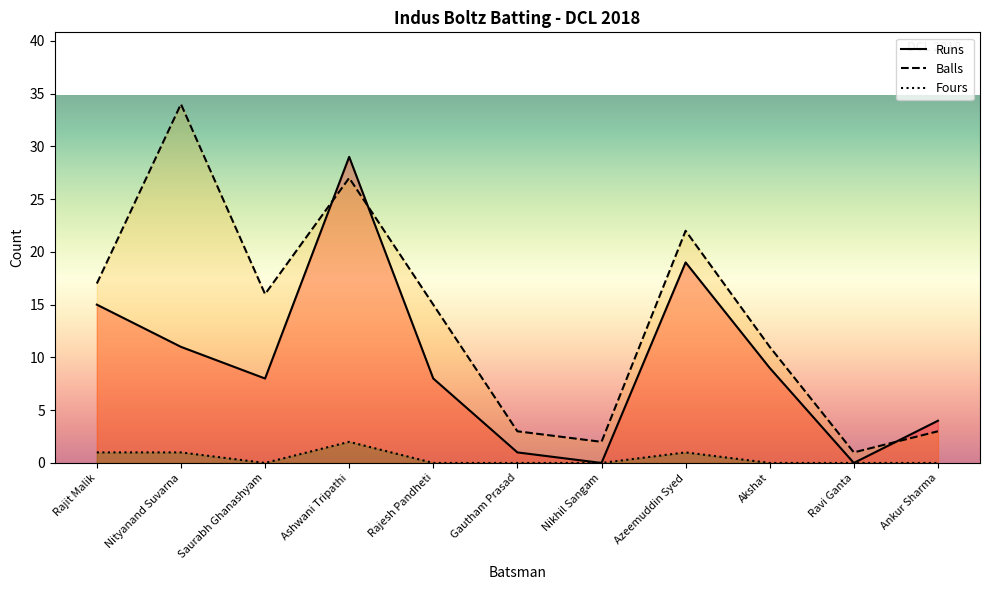

Between Nikhil Sangam and Ankur Sharma, which is larger?

Ankur Sharma